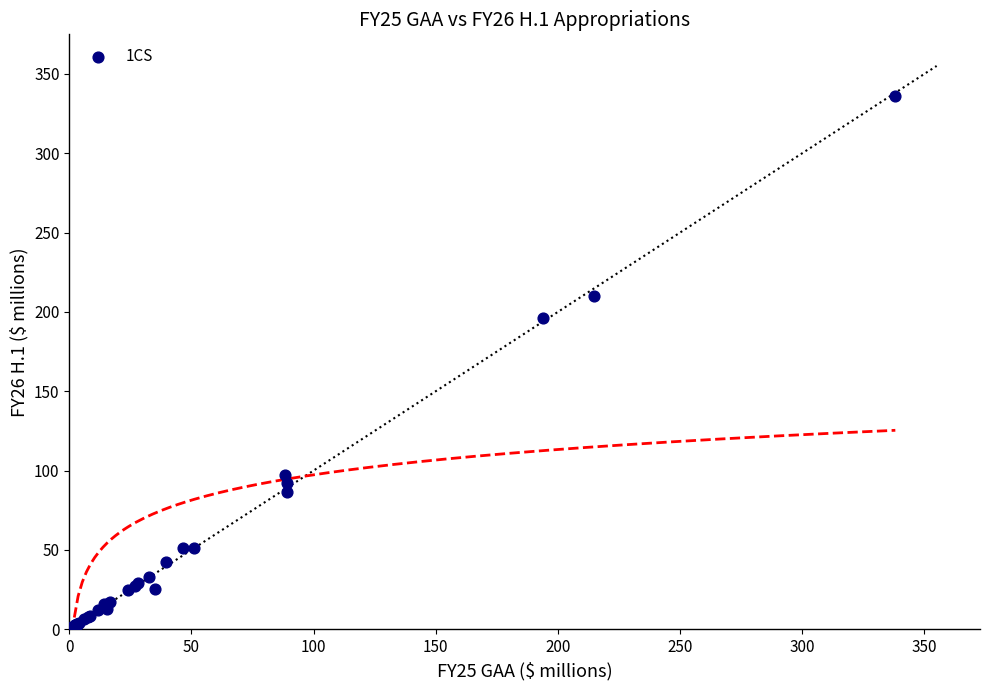

What Y value in the scatter plot is closest to 168?

196.0